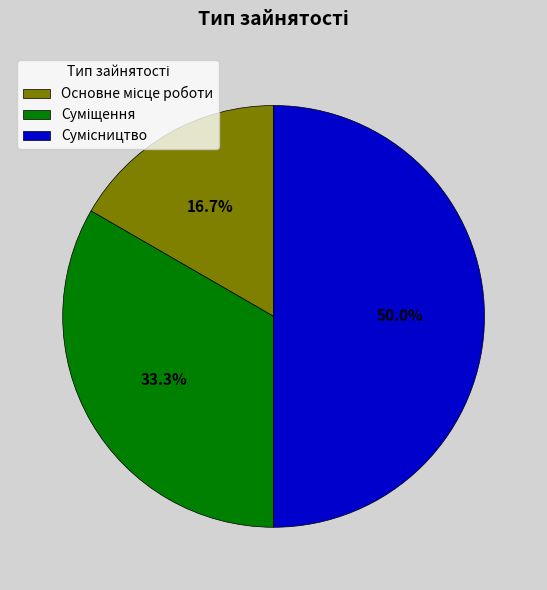

Count the number of slices in the pie.

3